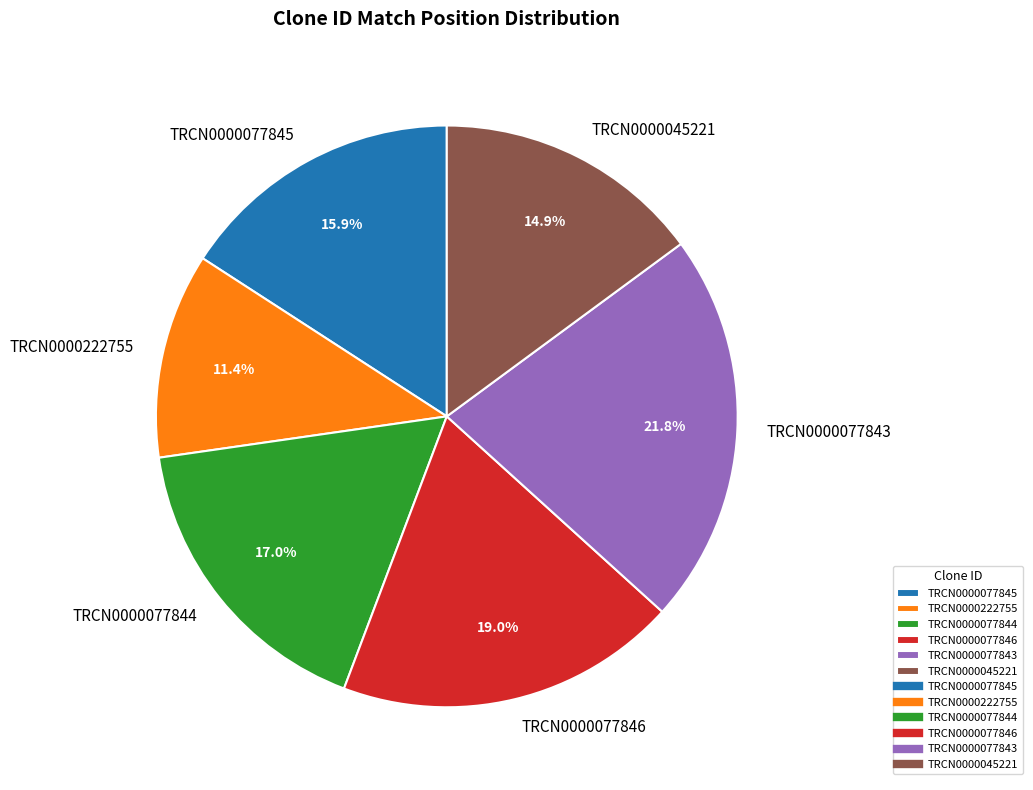

To the nearest percent, what is the difference between the largest and smallest slice percentages?

10%